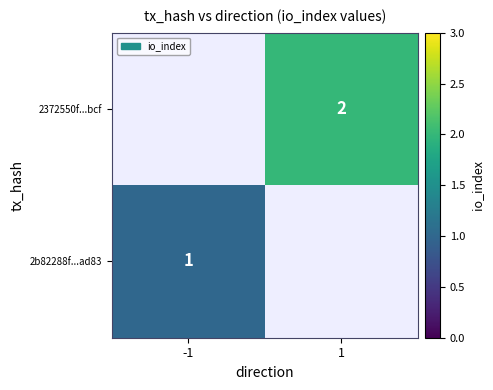

The value of 2372550f...bcf at 1 is 3. True or false?

False